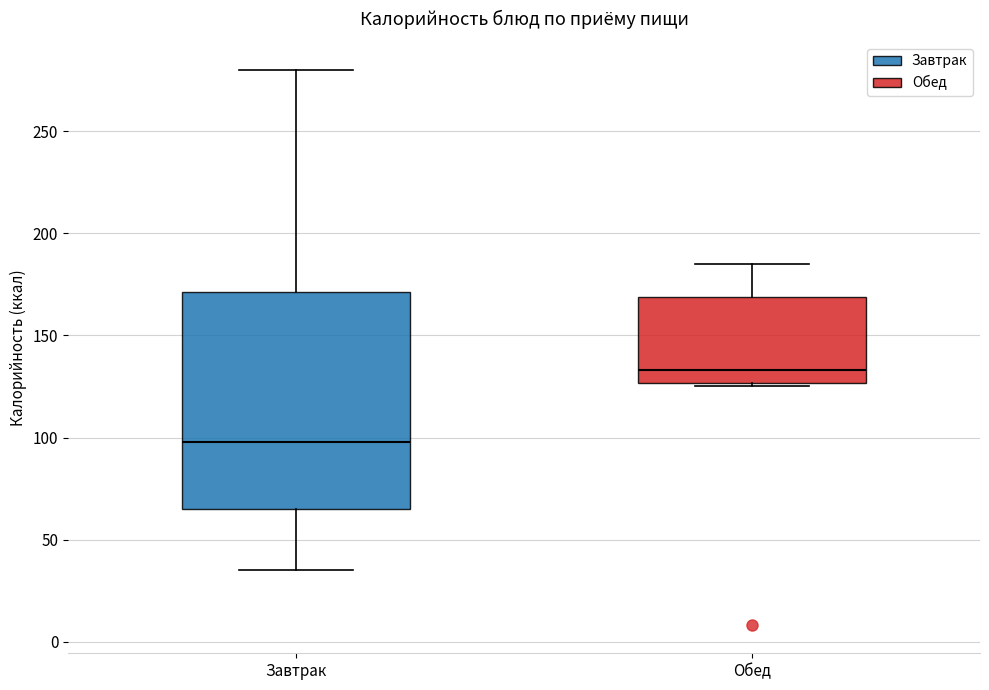

Comparing the boxes themselves (not the whiskers), which one is the tallest?

Завтрак